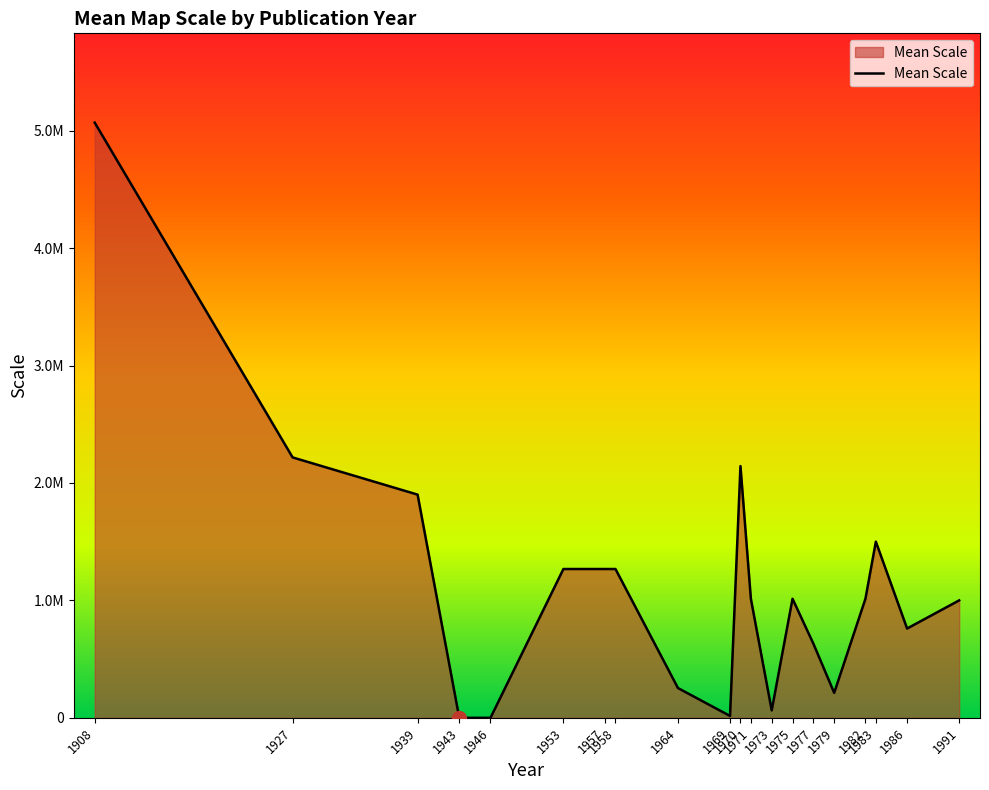

What is the sum of all values?

22611100